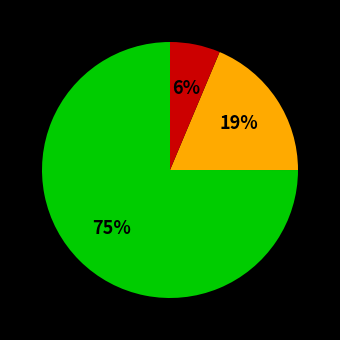

How many slices are in this pie chart?

3